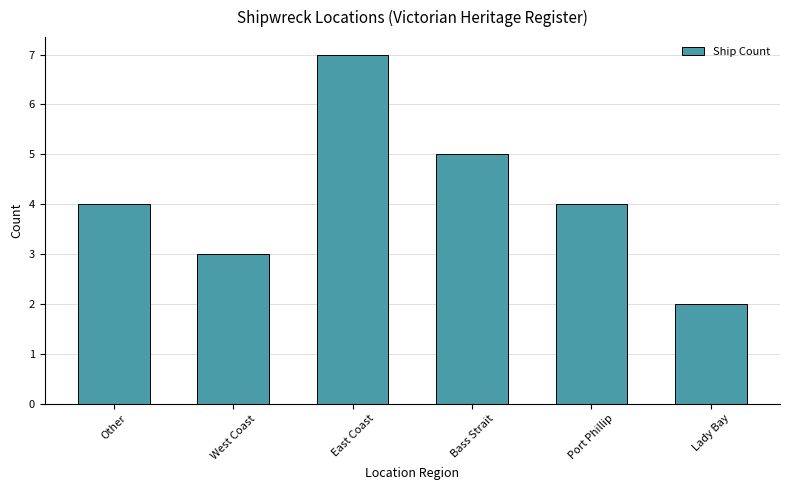

What is the average value?

4